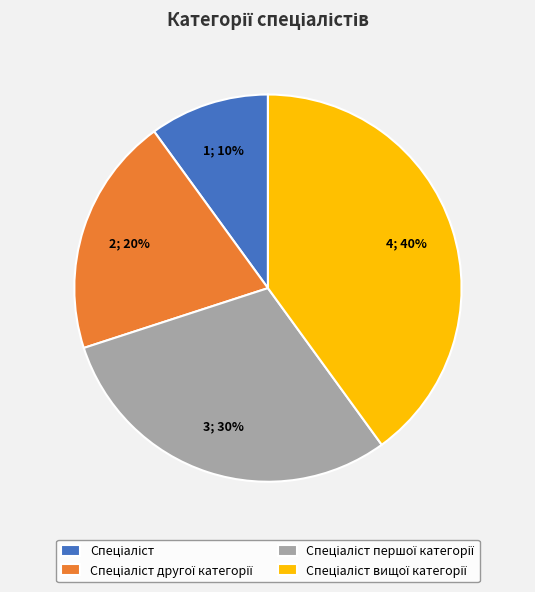

Is there a majority slice in this chart?

No